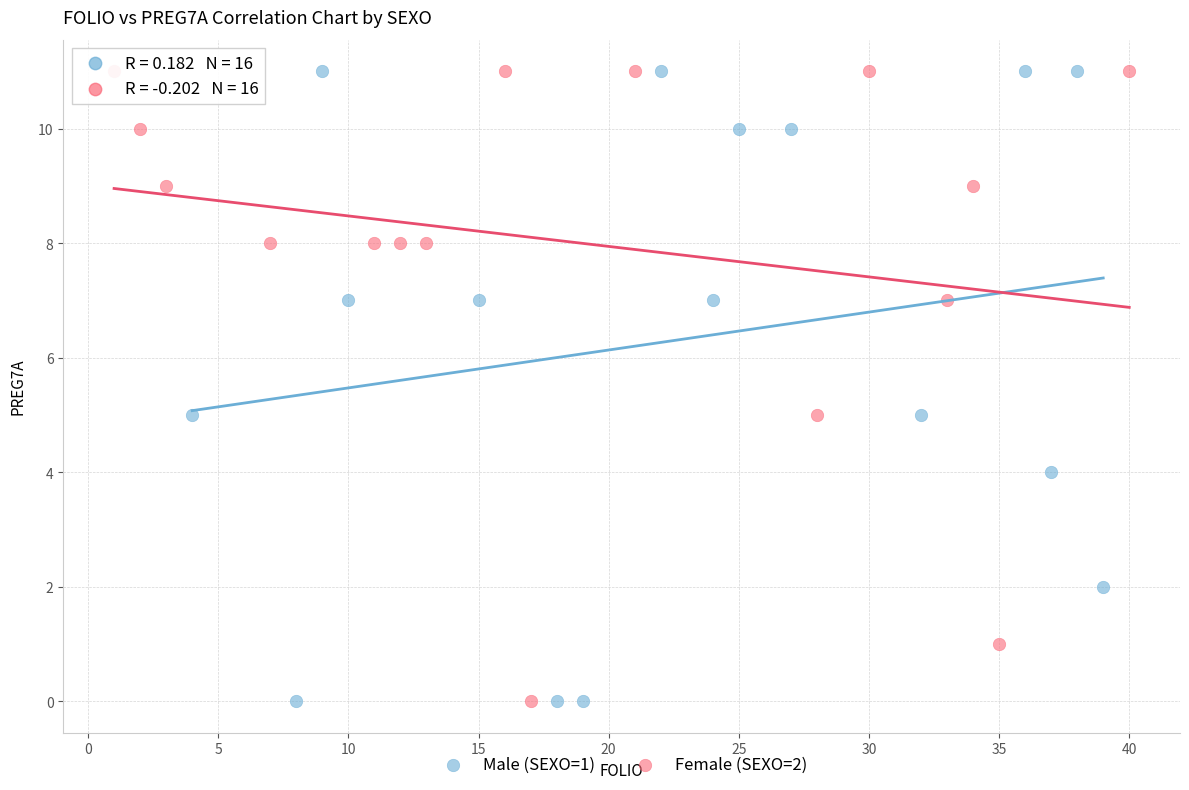

What are all the series names shown in the legend?

Male (SEXO=1), Female (SEXO=2)